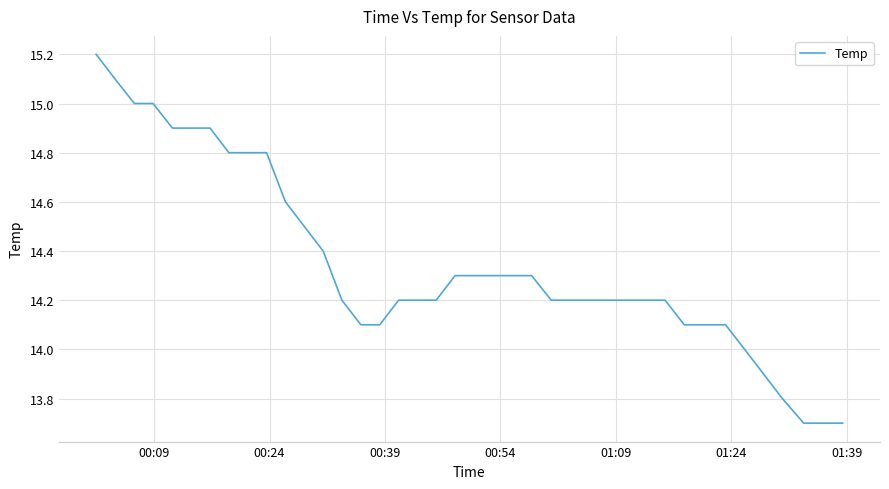

What is the minimum value shown in the chart?

13.7